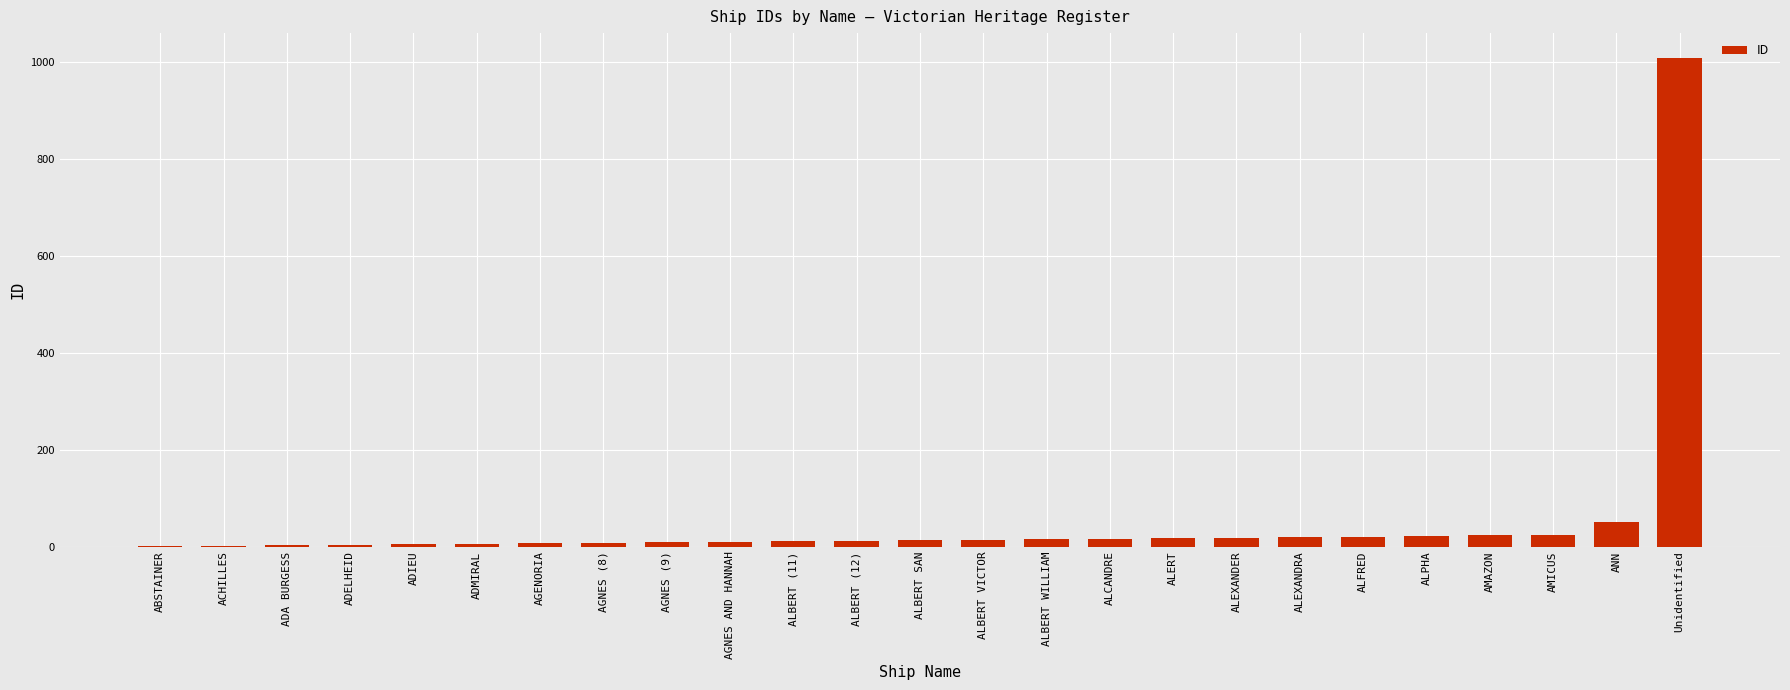

At which label is the value closest to 505?

ANN